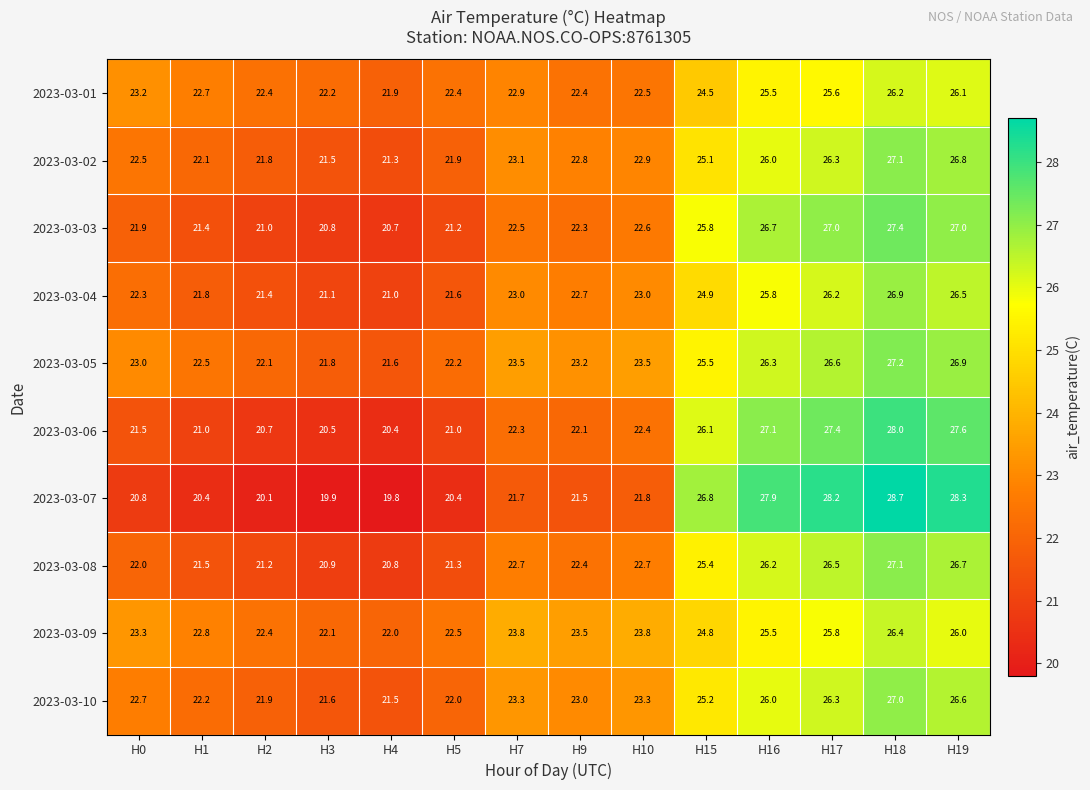

What is the greatest value displayed?

28.7